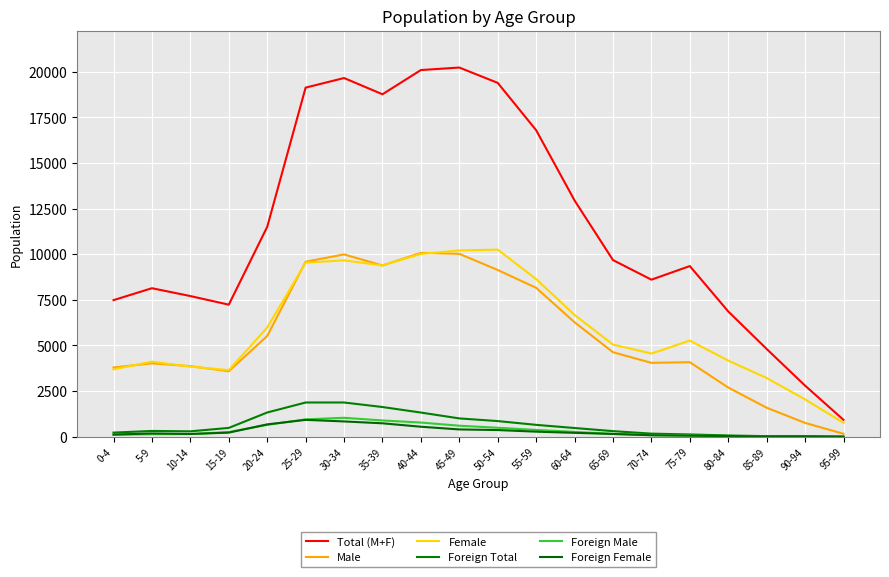

What is the value of the Foreign Total point at the 8th from the left?

1628